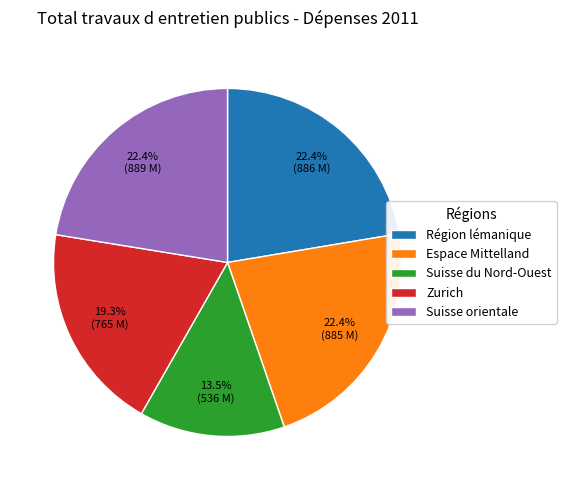

What percentage is the Suisse orientale slice, to the nearest percent?

22%